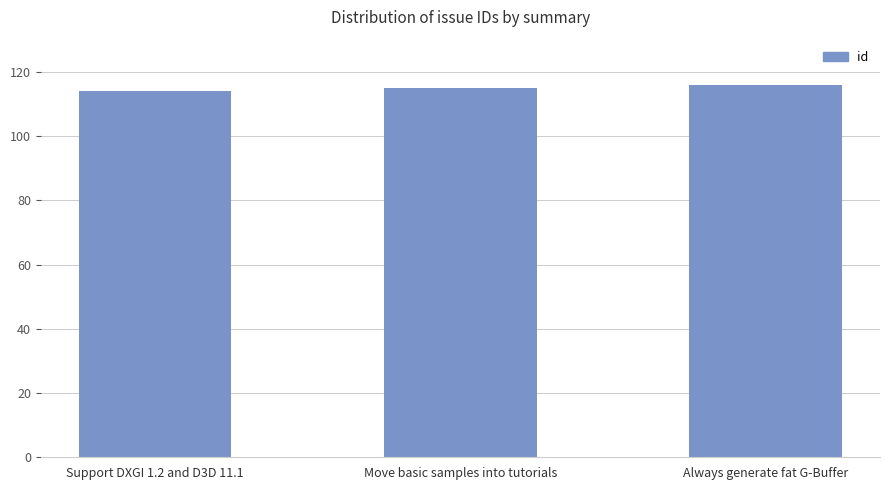

How many series are shown in this chart?

1